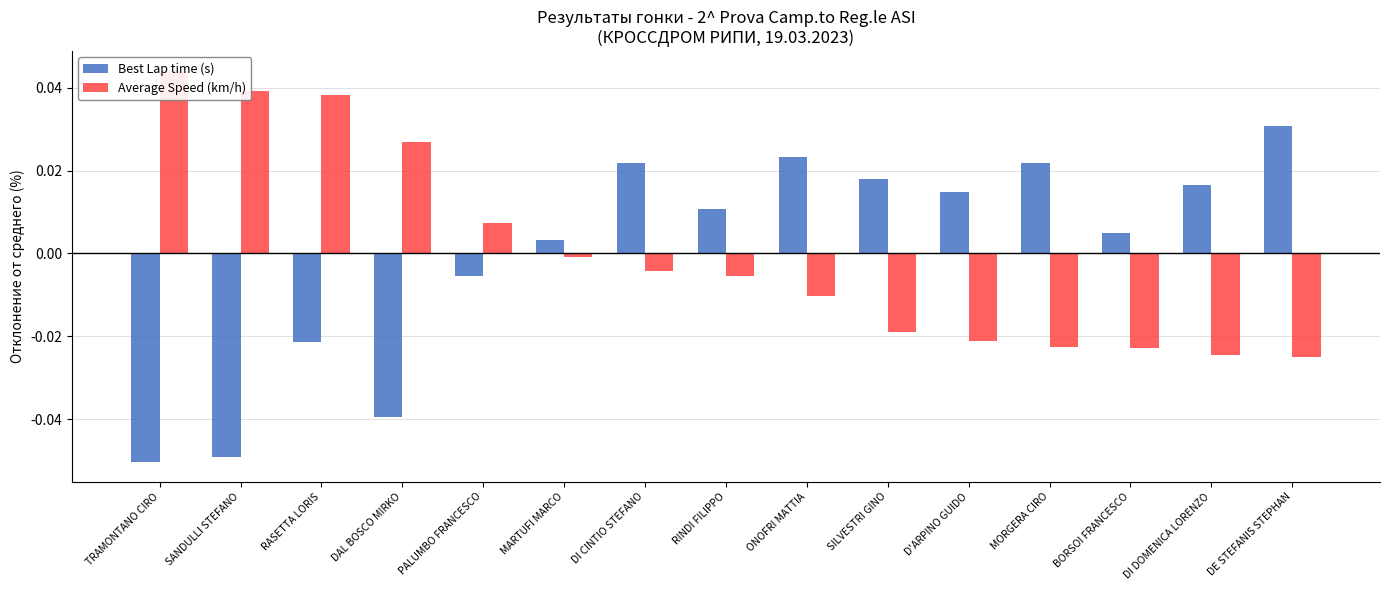

How many bars are there in each group?

2